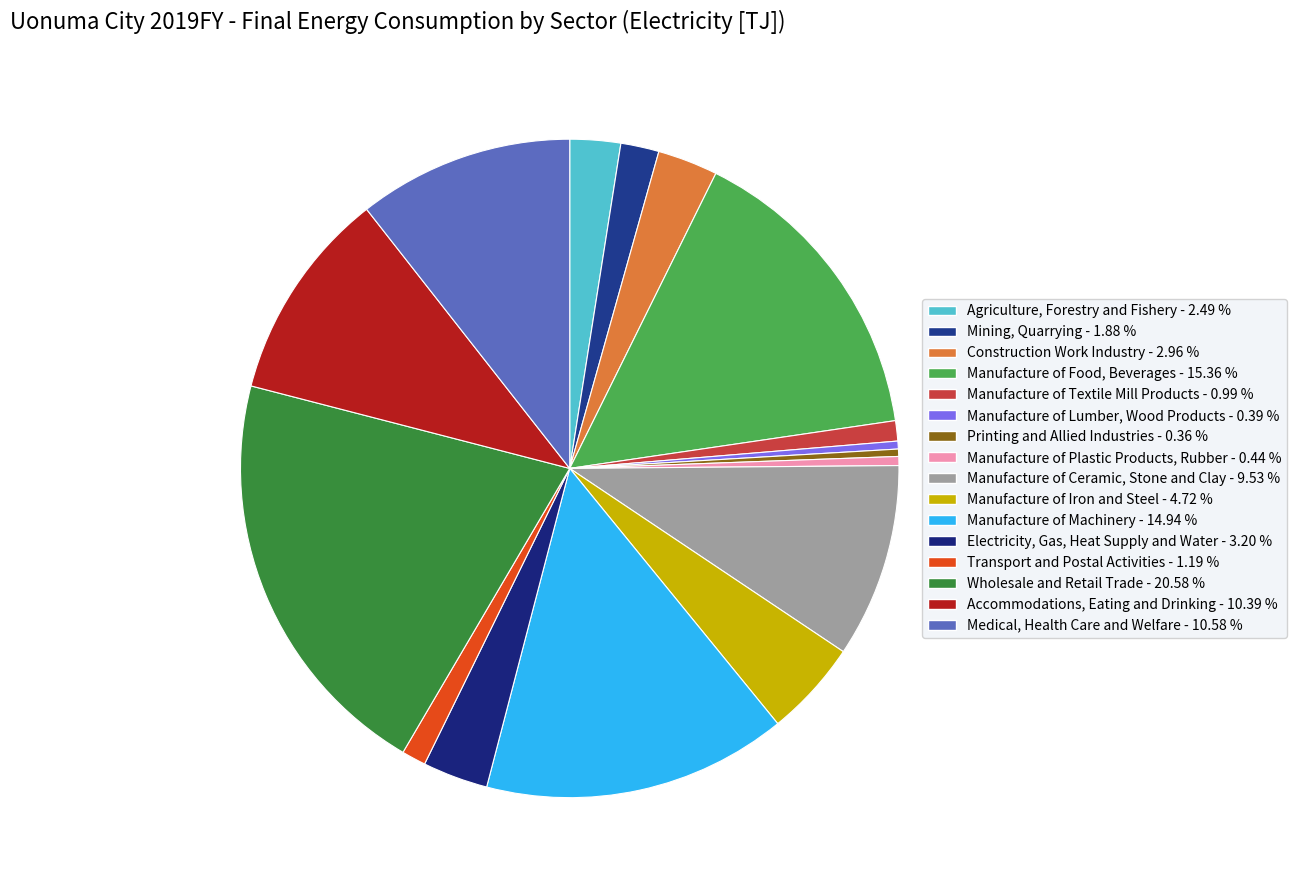

Is it true that Manufacture of Ceramic, Stone and Clay is 1% of the pie?

False